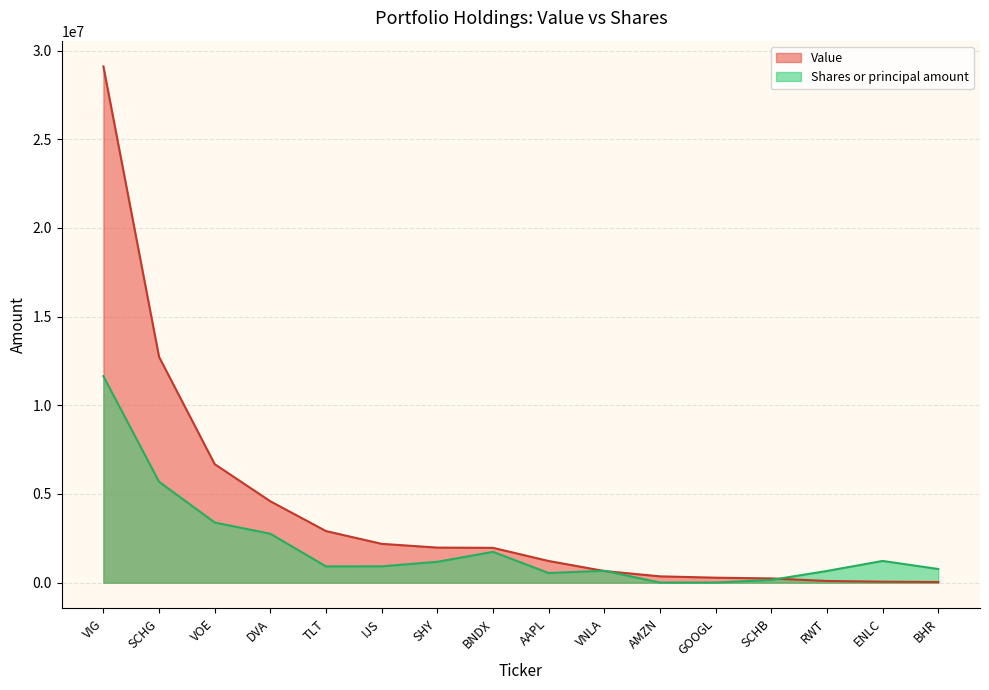

Is it true that Shares or principal amount equals 543203.2 at AAPL?

True